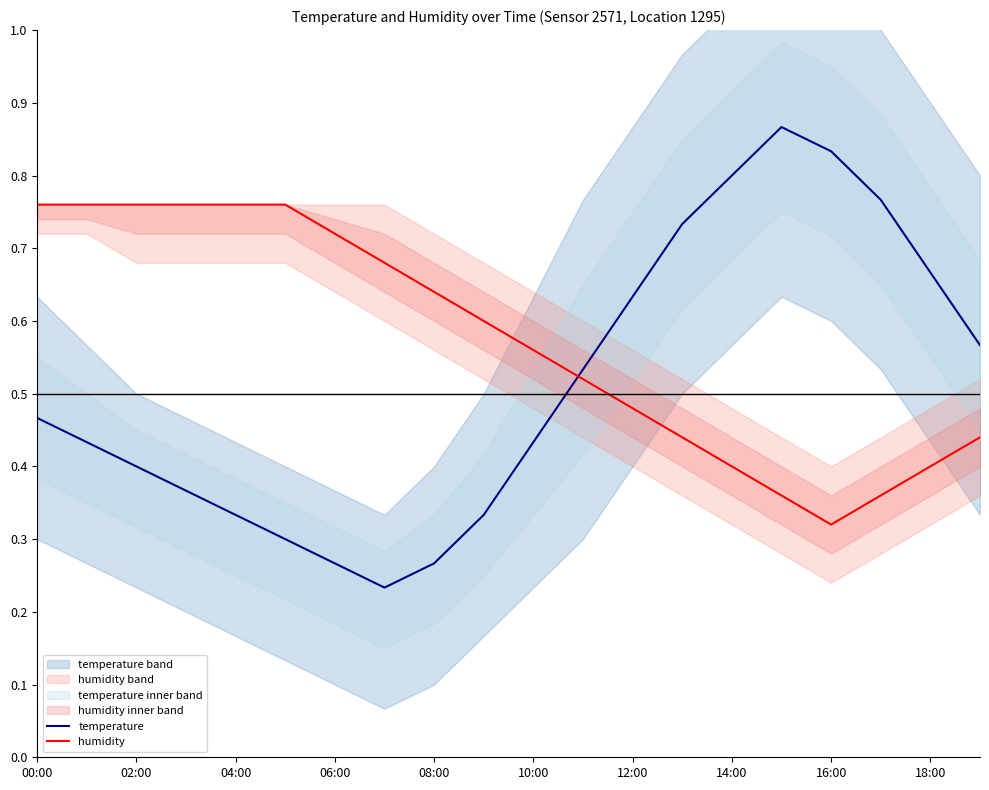

What is the sum of all temperature values?

10.2